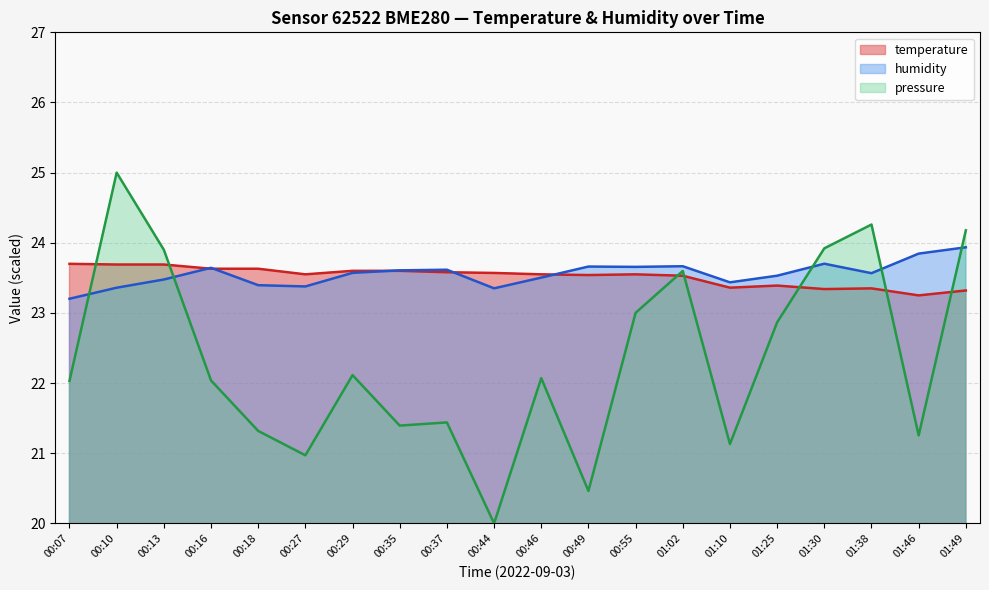

What are all the series names shown in the legend?

temperature, humidity, pressure